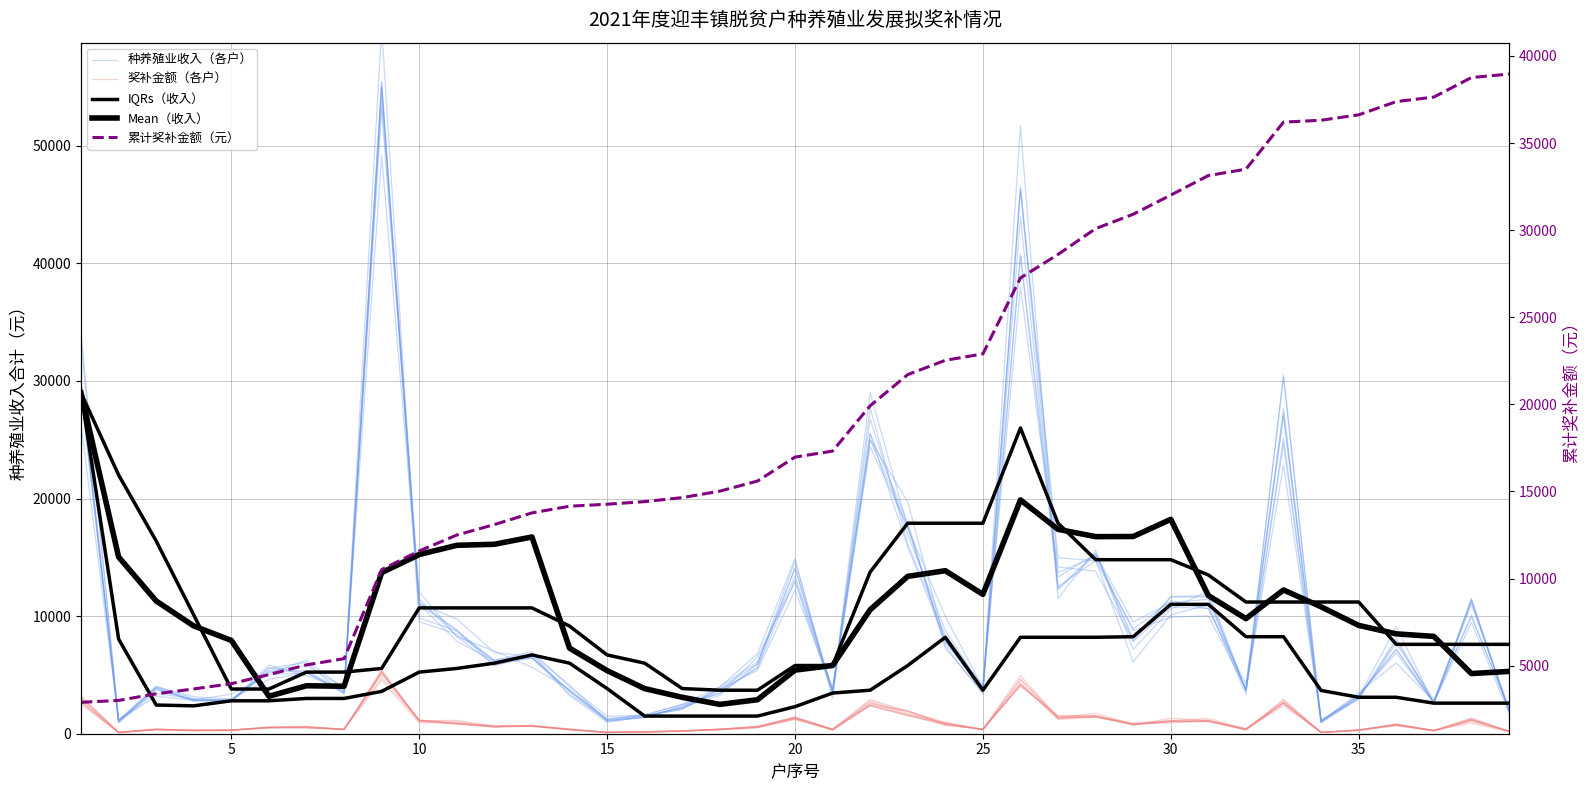

Is the value of 累计奖补金额（元） at 20 greater than the value of 奖补金额（各户） at 10?

Yes